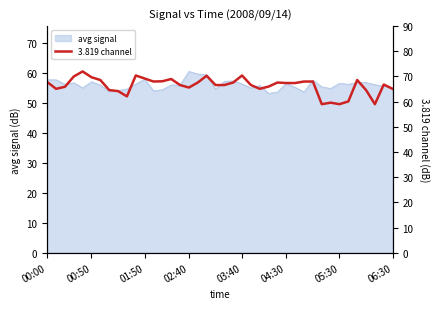

How many points are higher than both their immediate neighbors (excluding endpoints)?

9